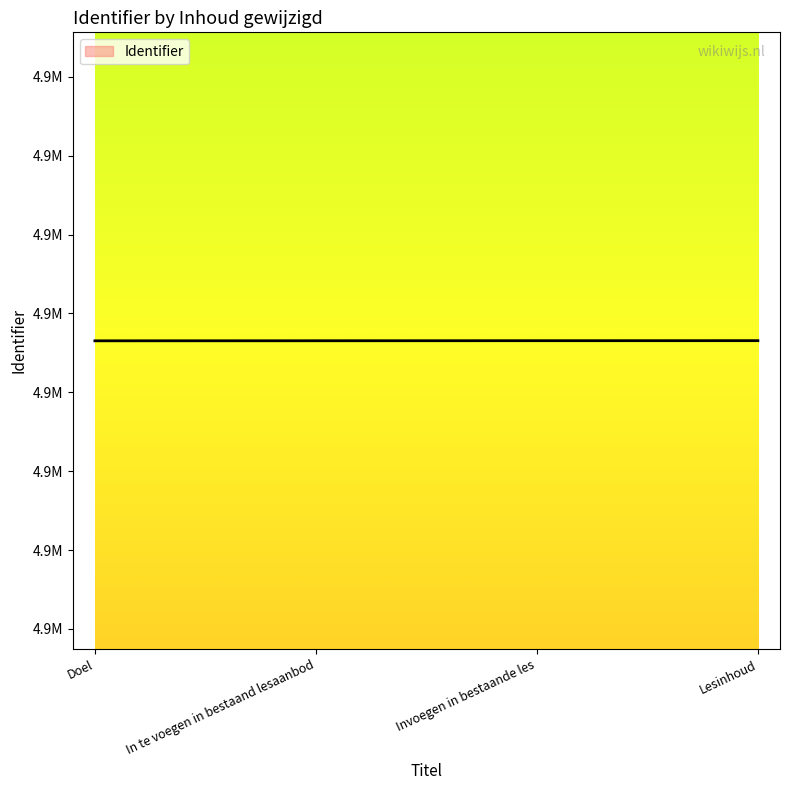

Is this an area chart (filled region under the line)?

Yes